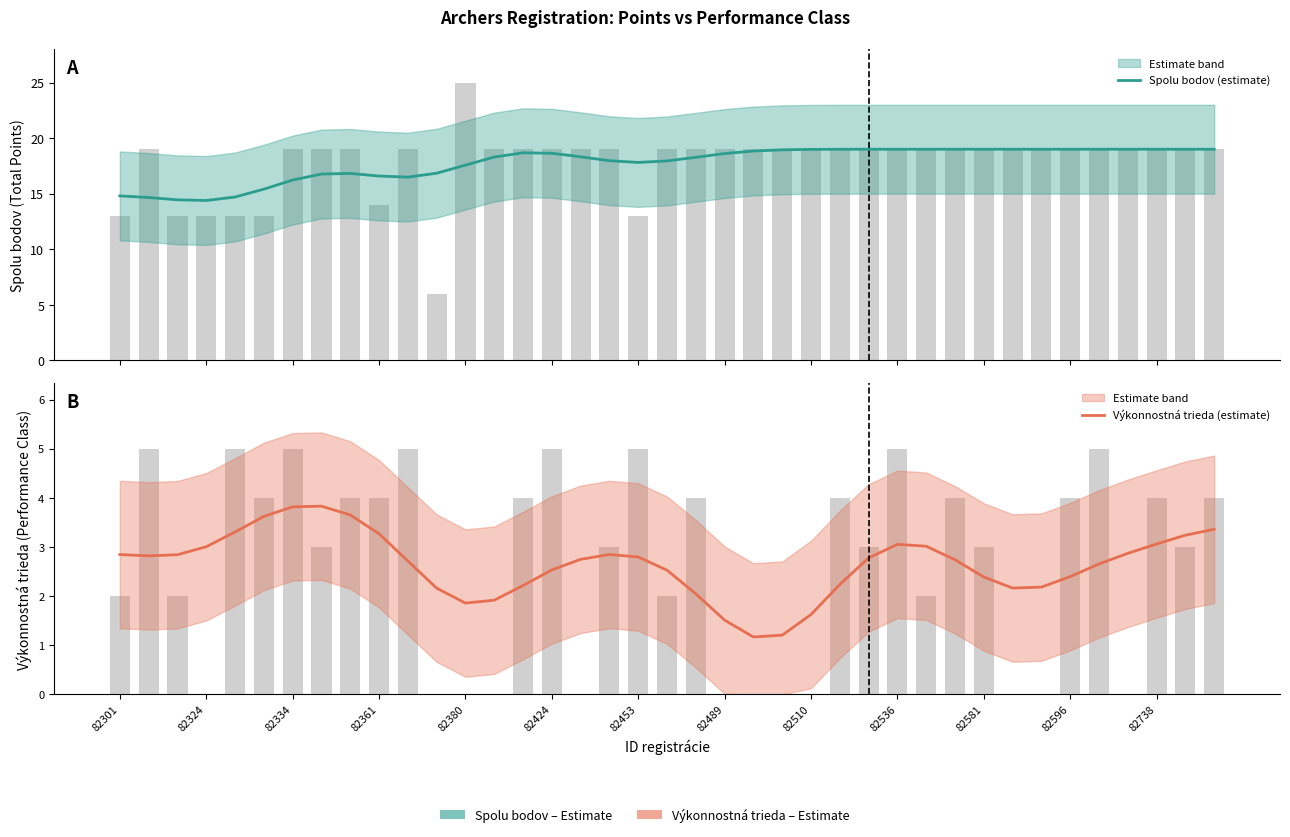

Which series has the widest spread of values?

Spolu bodov (estimate)